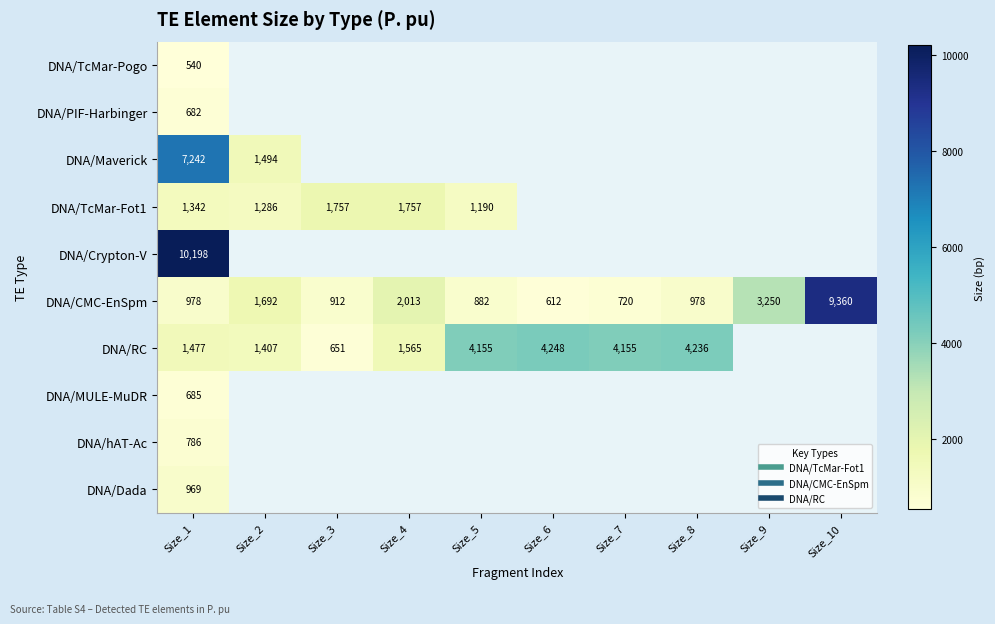

What is the difference between the DNA/RC values at Size_8 and Size_1?

2759.0